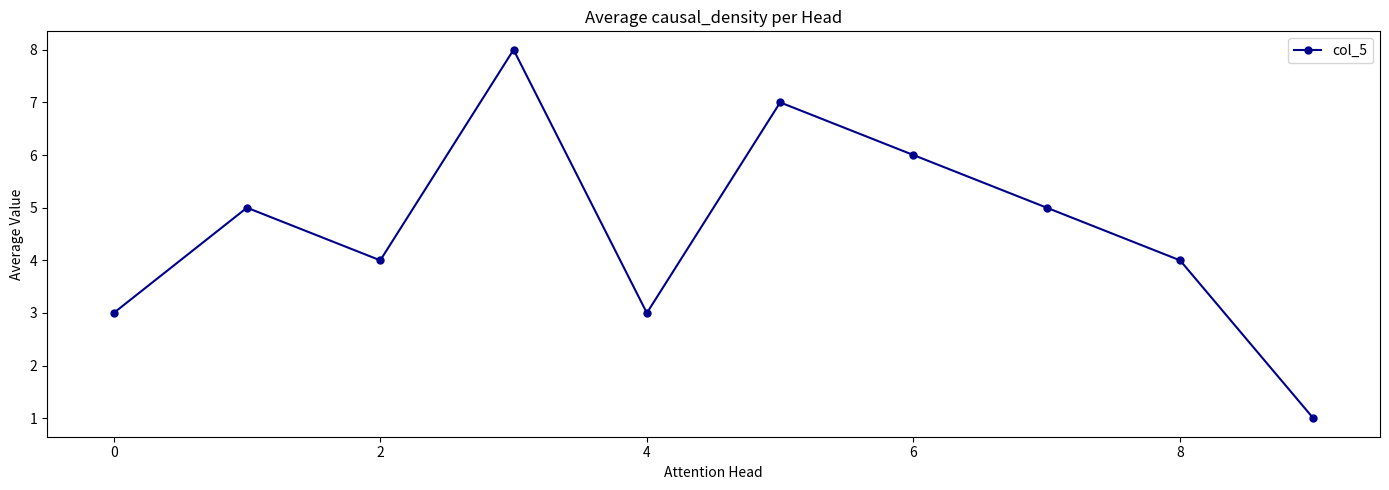

What is the value of the 10th point from the left?

1